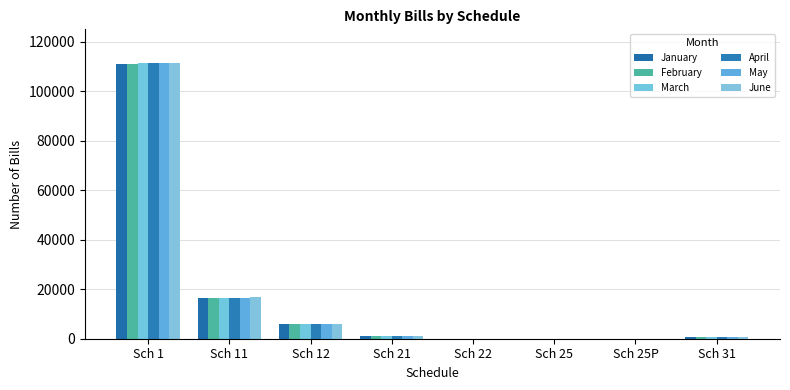

The June series shows 5 at Sch 25. True or false?

False